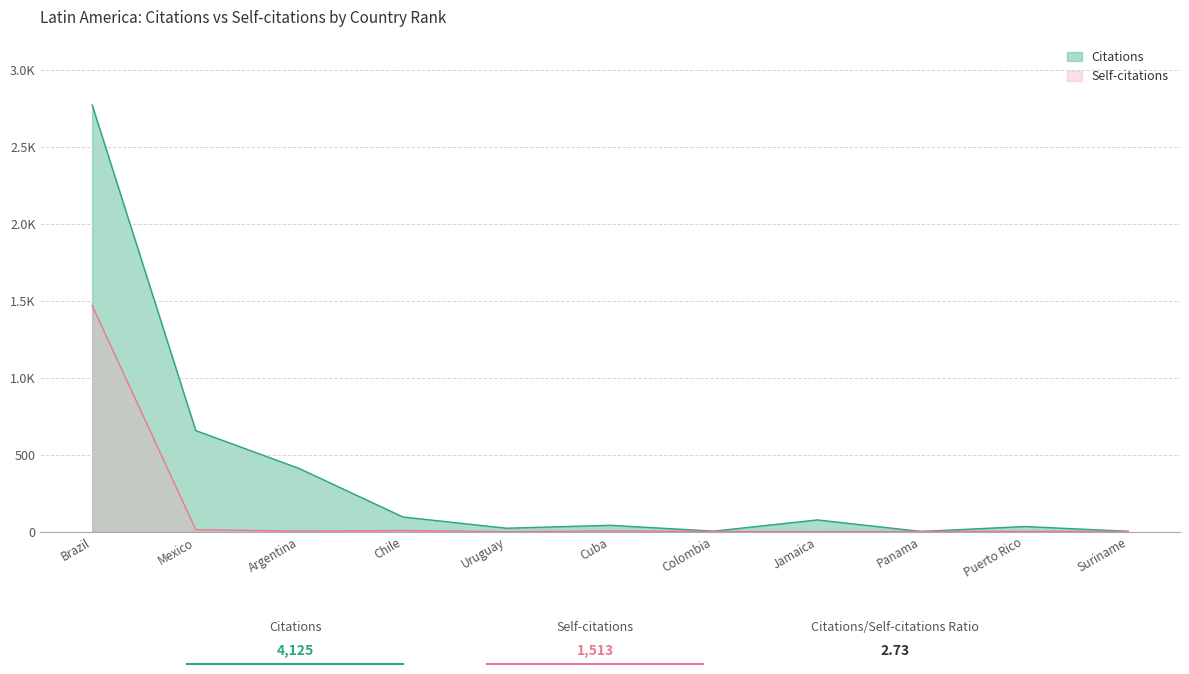

The Citations series shows 1570 at Brazil. True or false?

False